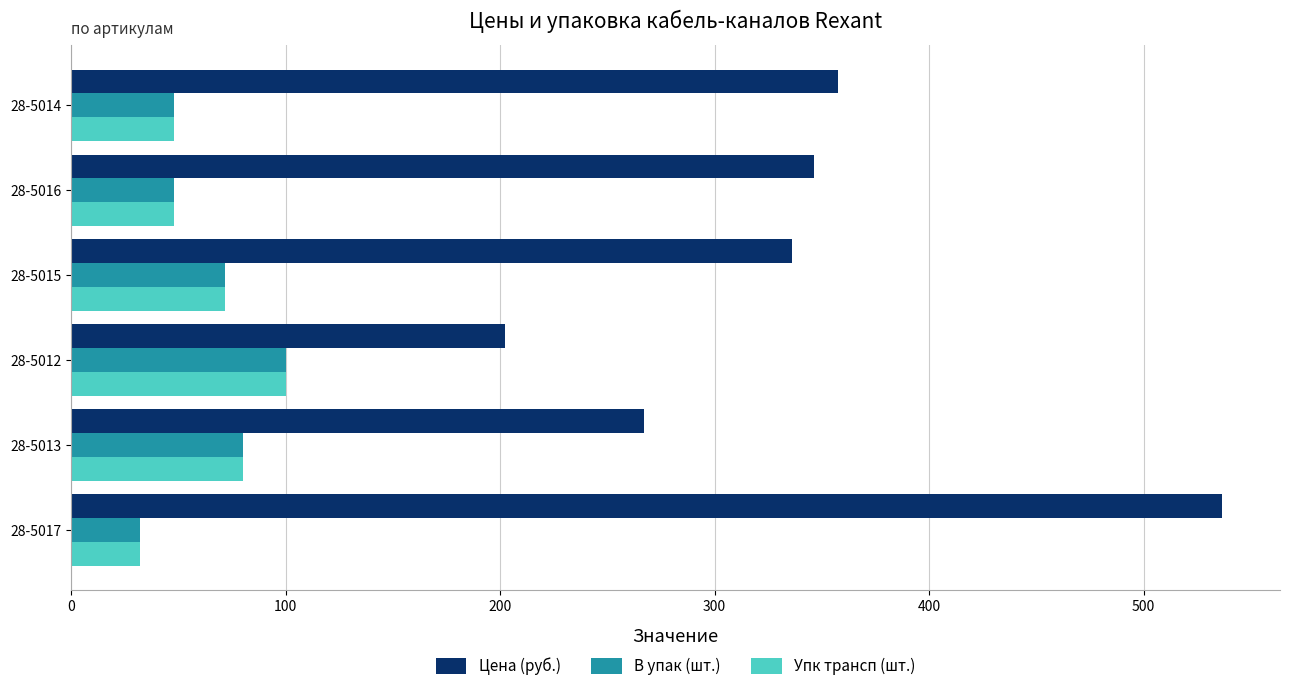

What is the highest value of the В упак (шт.) series?

100.0